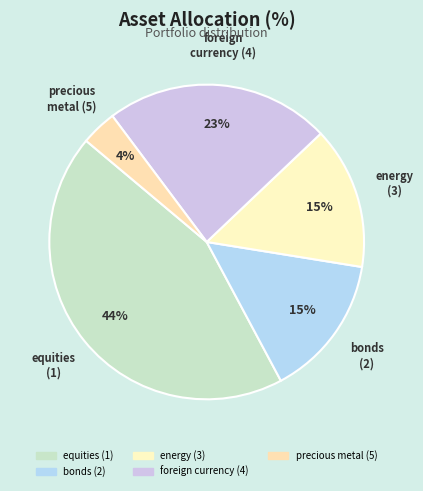

How many slices are in this pie chart?

5